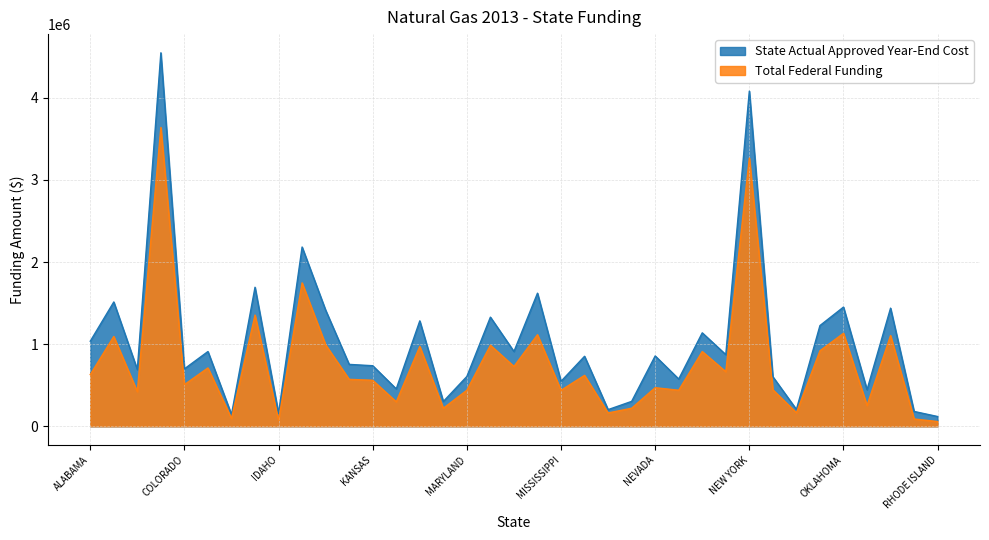

What is the sum of the State Actual Approved Year-End Cost values at INDIANA and MISSOURI?

2267004.2